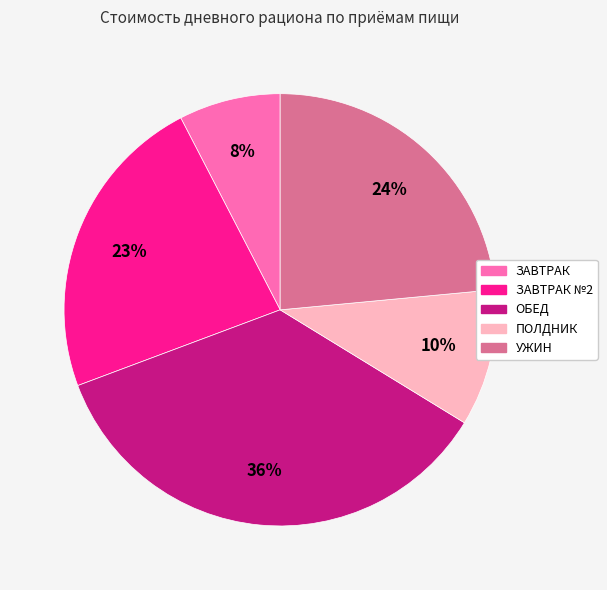

Count the number of slices in the pie.

5